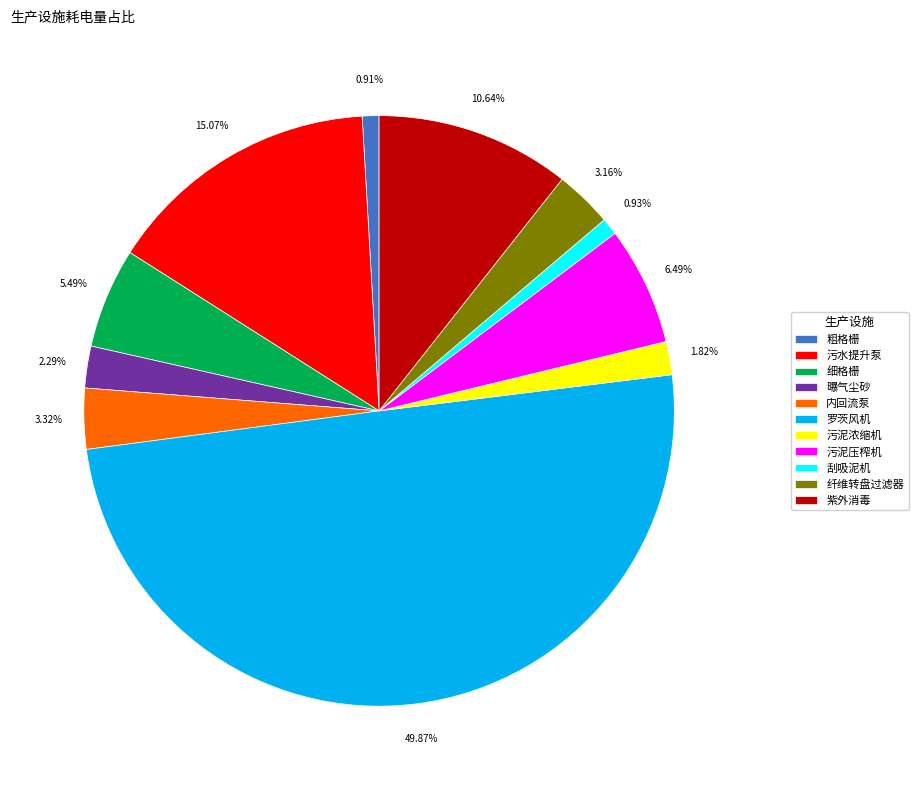

How many slices are in this pie chart?

11